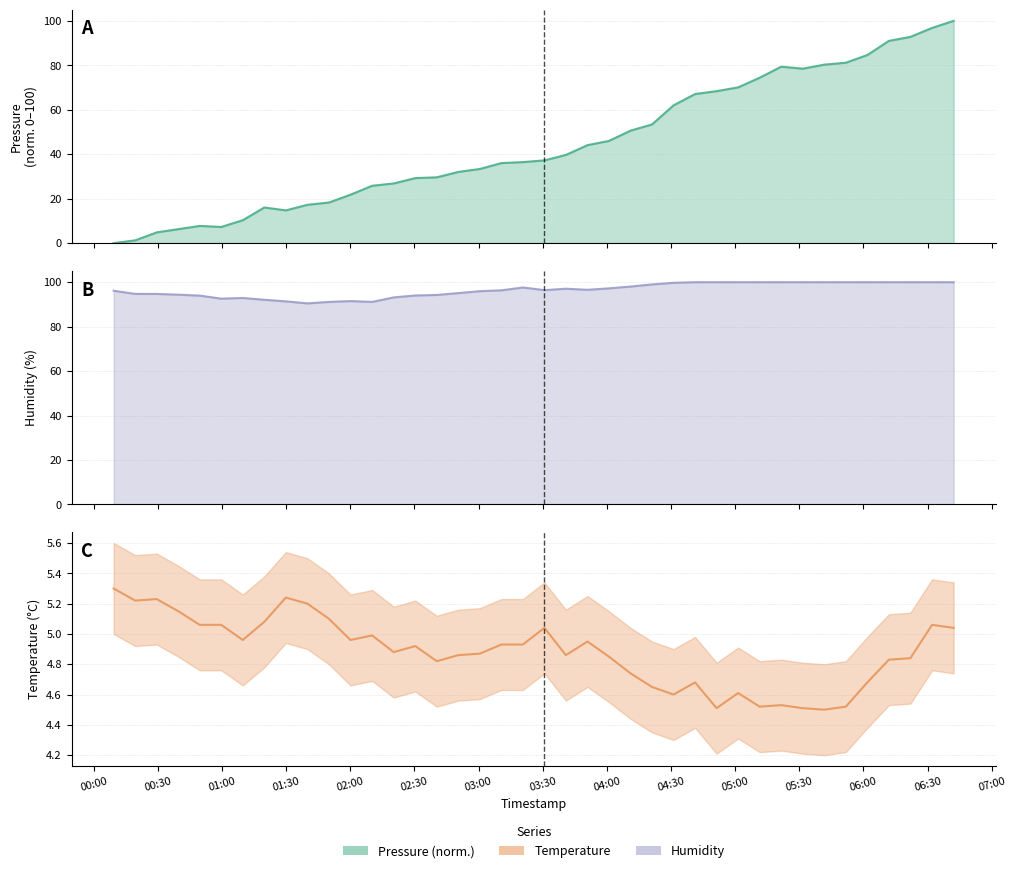

Between which two adjacent categories do temperature and pressure first intersect?

01:00 and 01:30